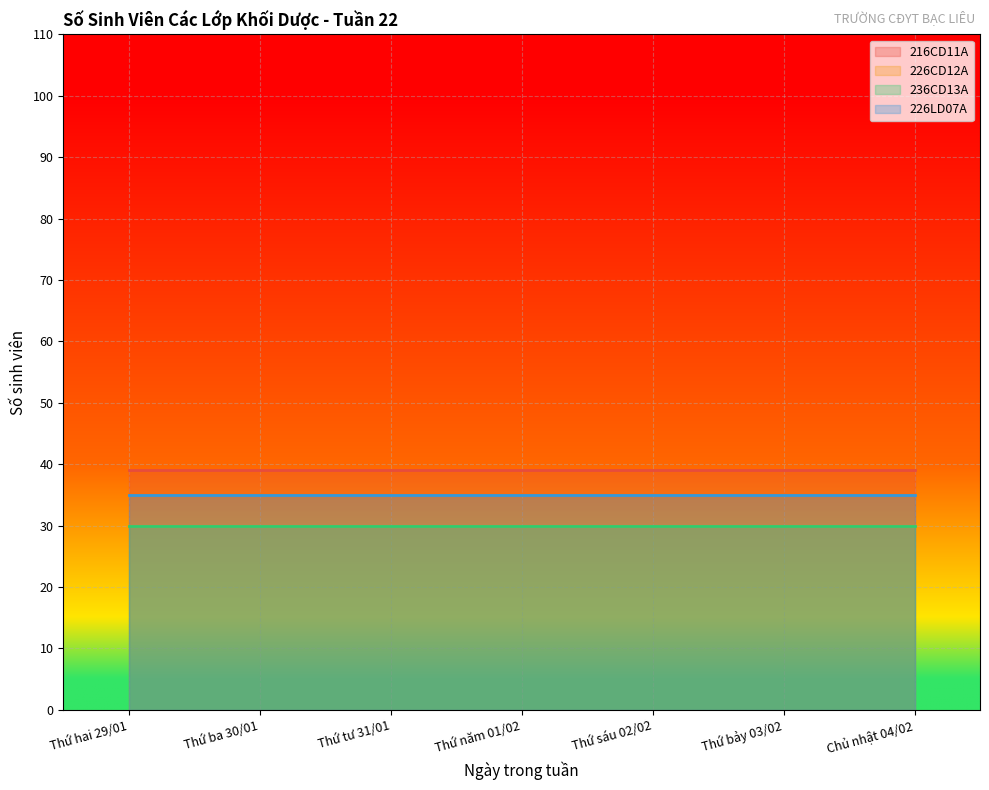

Between Thứ sáu 02/02 and Thứ tư 31/01, which is larger?

Thứ sáu 02/02